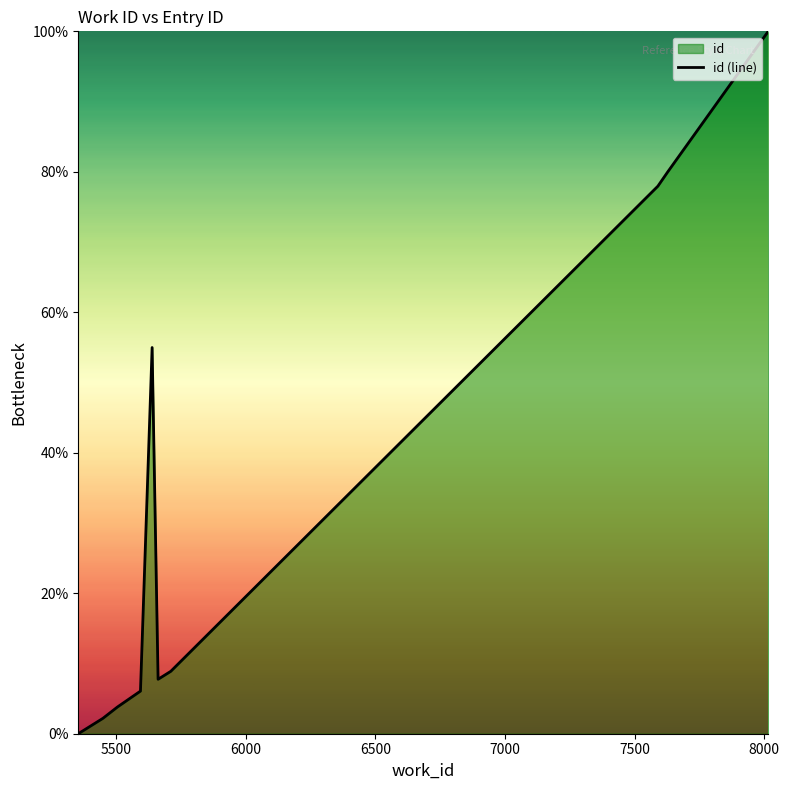

What is the difference between the maximum and minimum values?

100.0